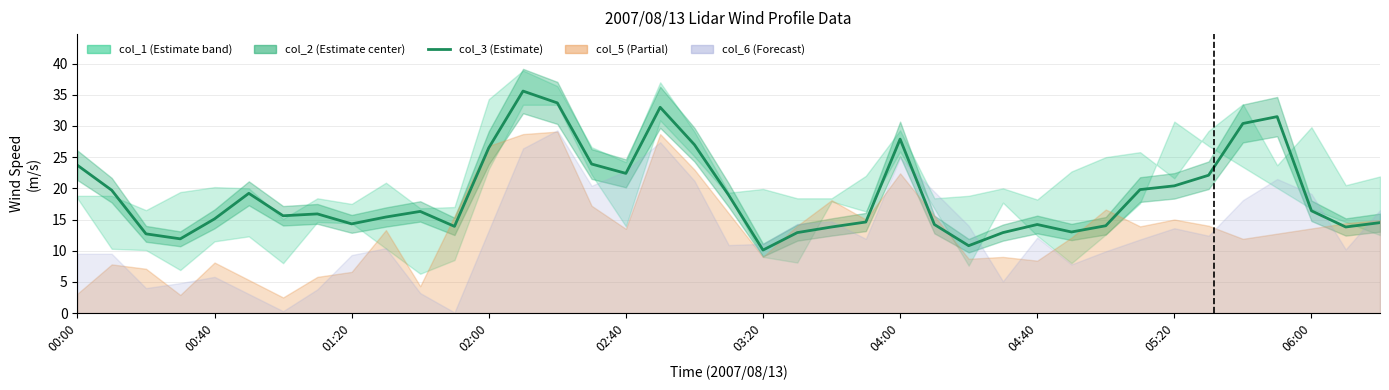

What is the maximum value shown in the chart?

35.6